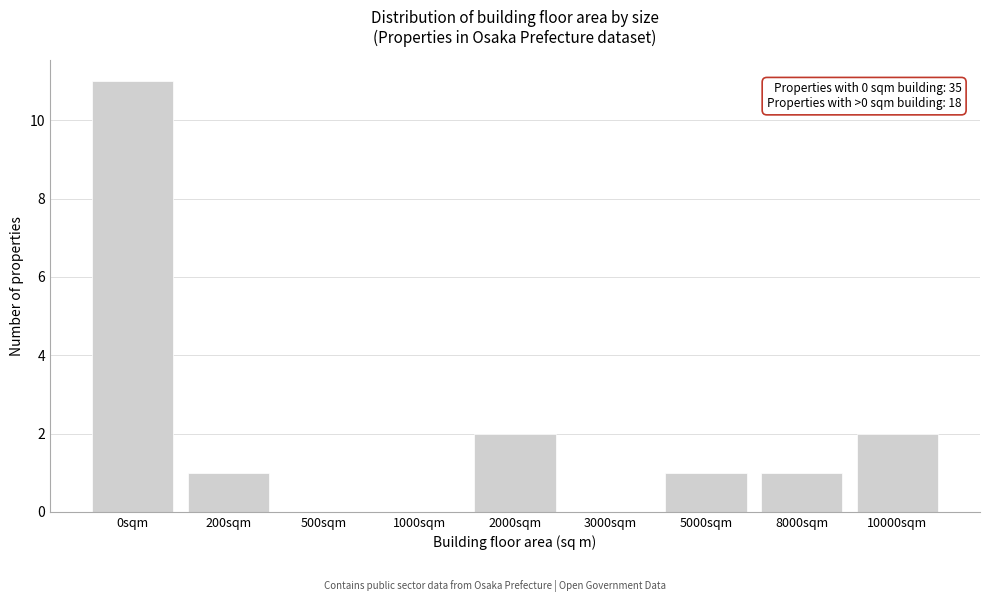

Reading left to right, what are all the values shown in this chart?

0sqm=11	200sqm=1	500sqm=0	1000sqm=0	2000sqm=2	3000sqm=0	5000sqm=1	8000sqm=1	10000sqm=2